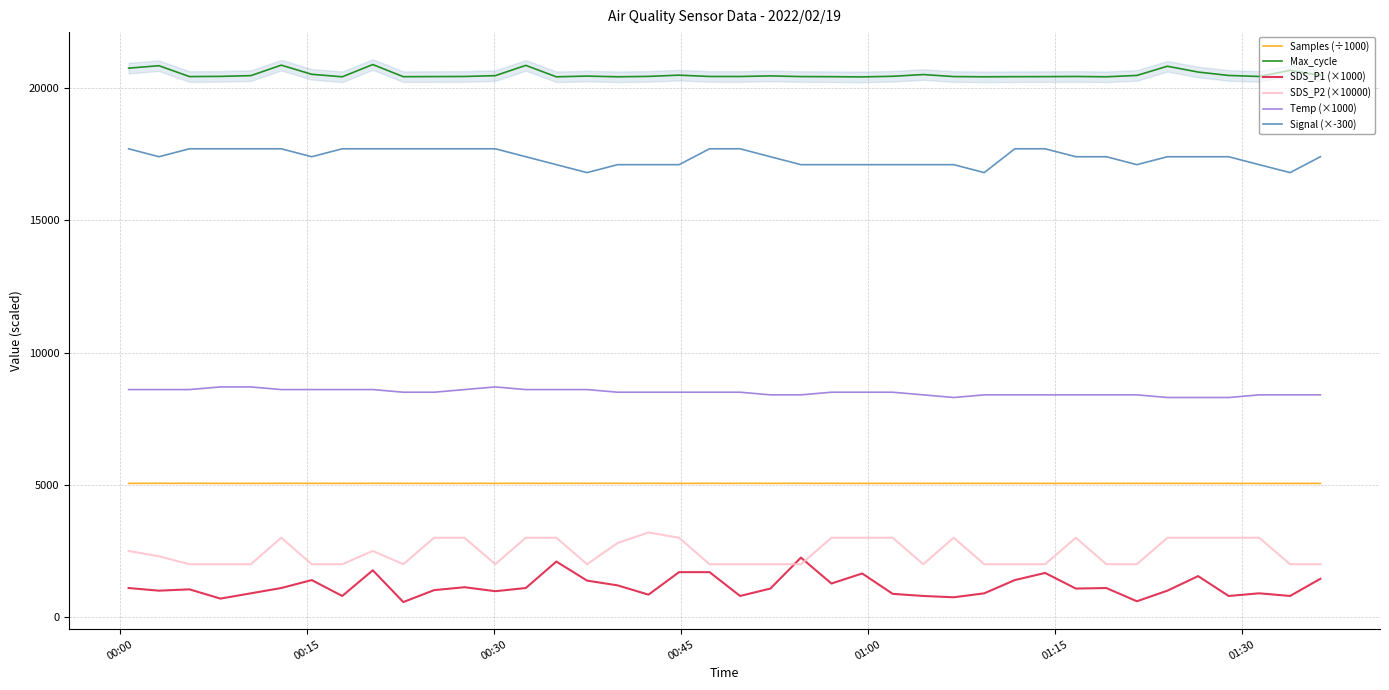

True or false: Temp (×1000) and Samples (÷1000) intersect in this chart.

False